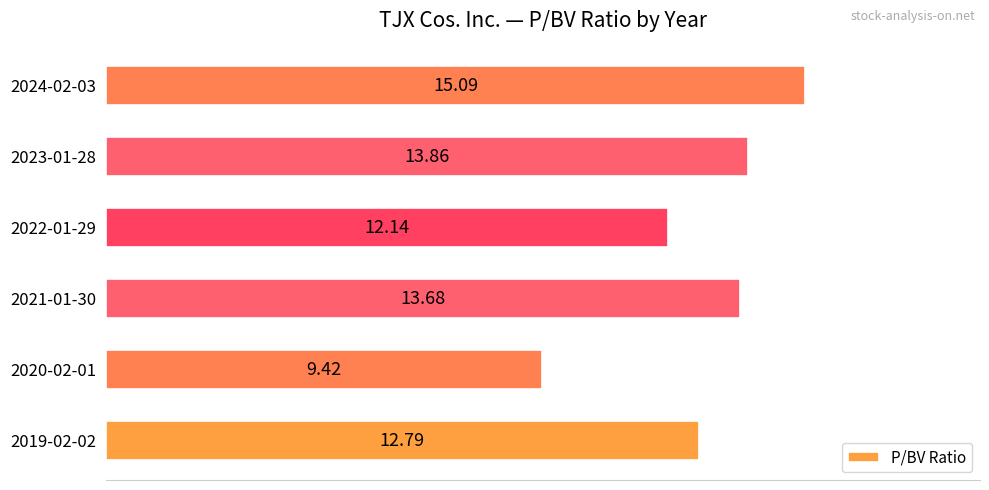

What is the average value?

12.8